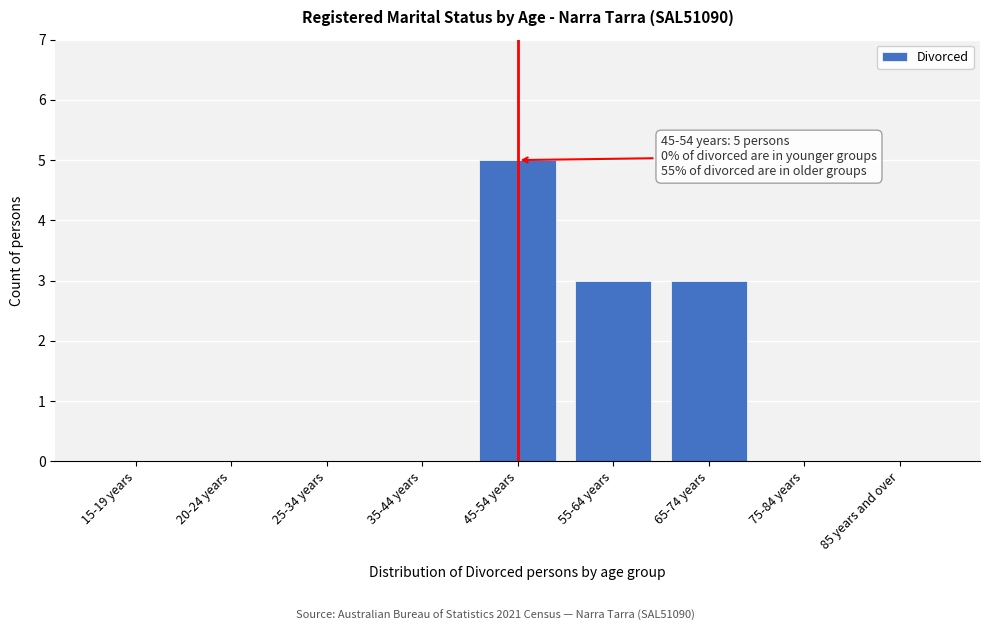

Reading left to right, extract all data points from this chart.

15-19 years=0	20-24 years=0	25-34 years=0	35-44 years=0	45-54 years=5	55-64 years=3	65-74 years=3	75-84 years=0	85 years and over=0